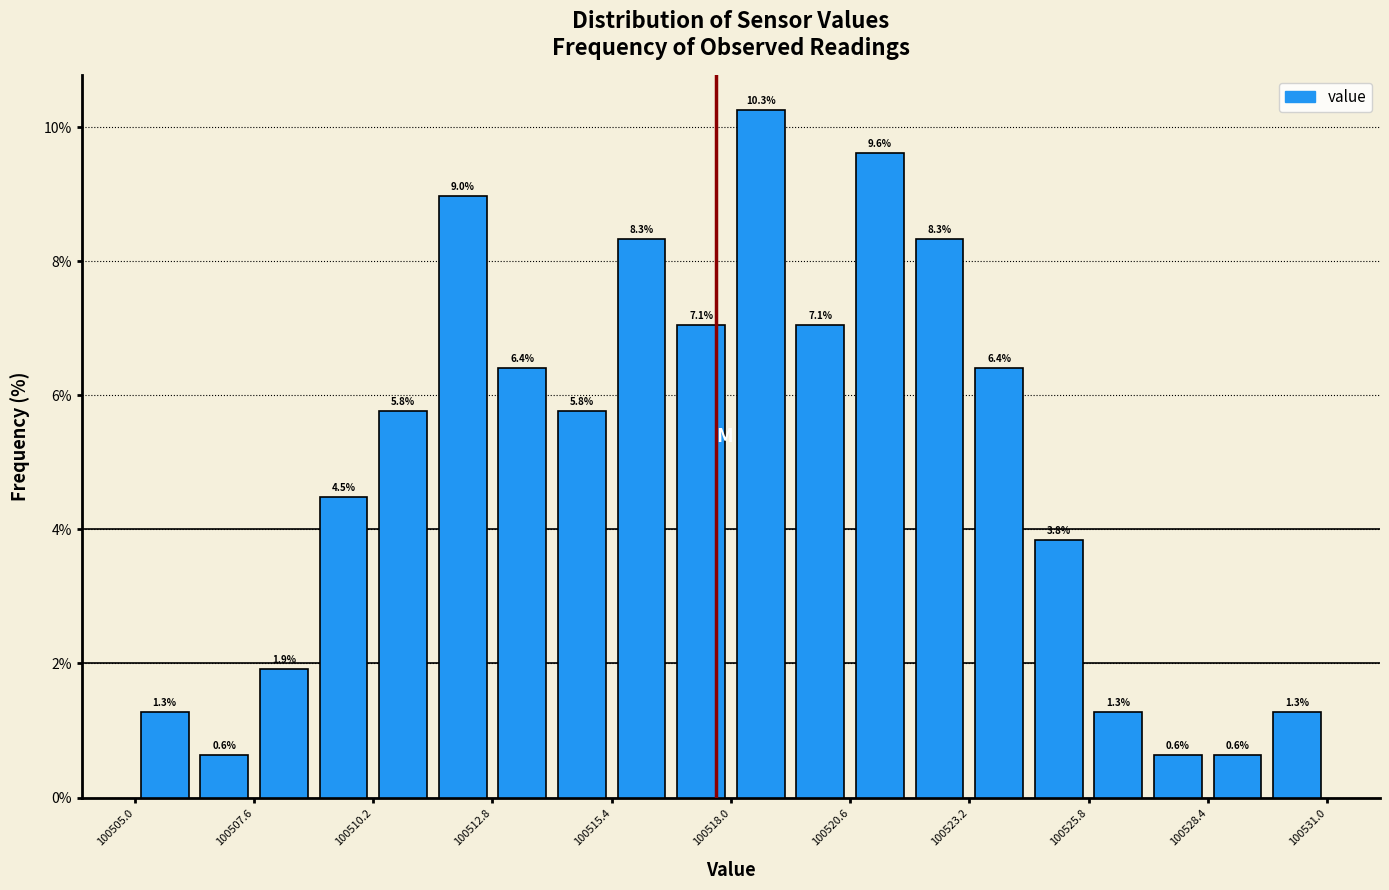

Around what value on the x-axis is the tallest bar? Give the approximate position of its centre, as read against the axis.

100518.5